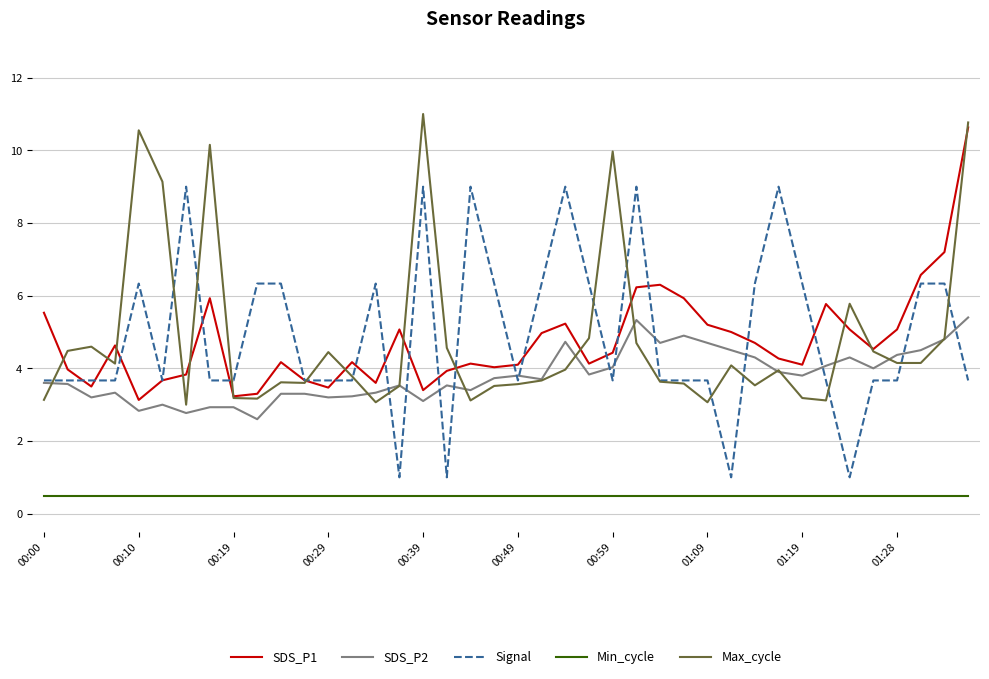

What is the greatest value displayed?

11.0